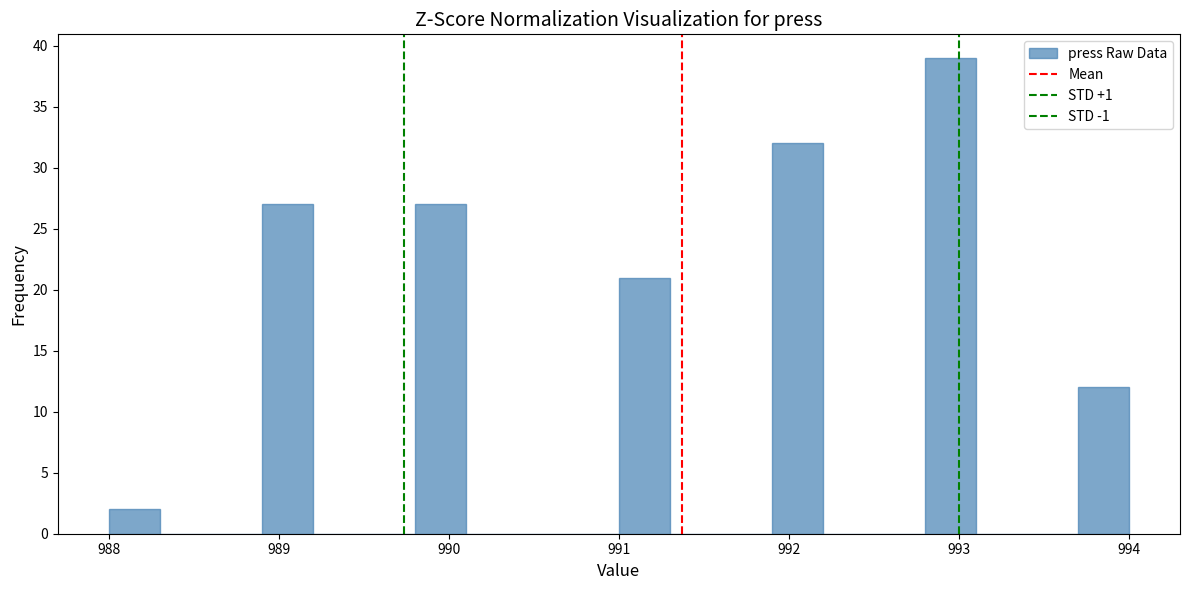

Around what value on the x-axis is the tallest bar? Give the approximate position of its centre, as read against the axis.

993.0